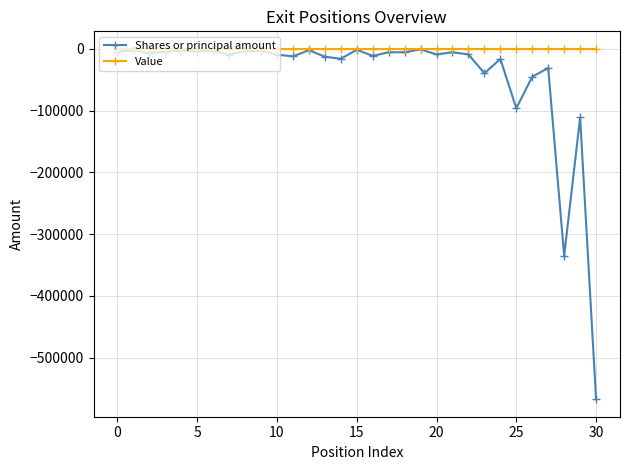

List the series in order of their overall mean, lowest first.

Shares or principal amount, Value